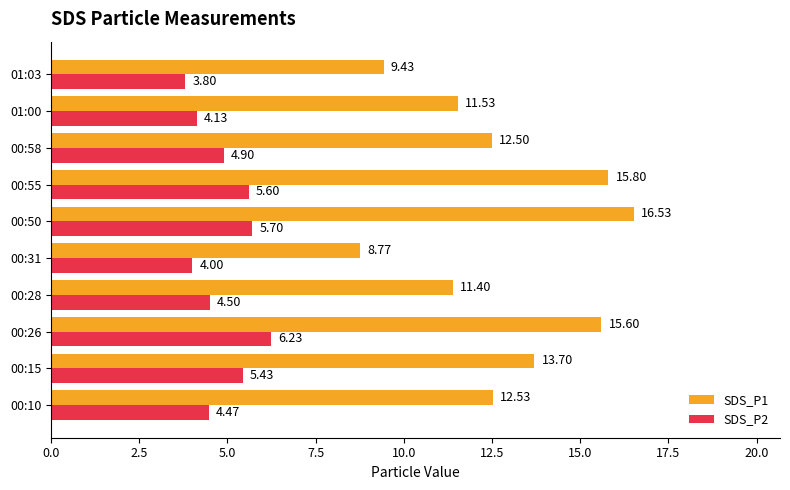

Rank the categories by SDS_P2 value from lowest to highest.

01:03, 00:31, 01:00, 00:10, 00:28, 00:58, 00:15, 00:55, 00:50, 00:26